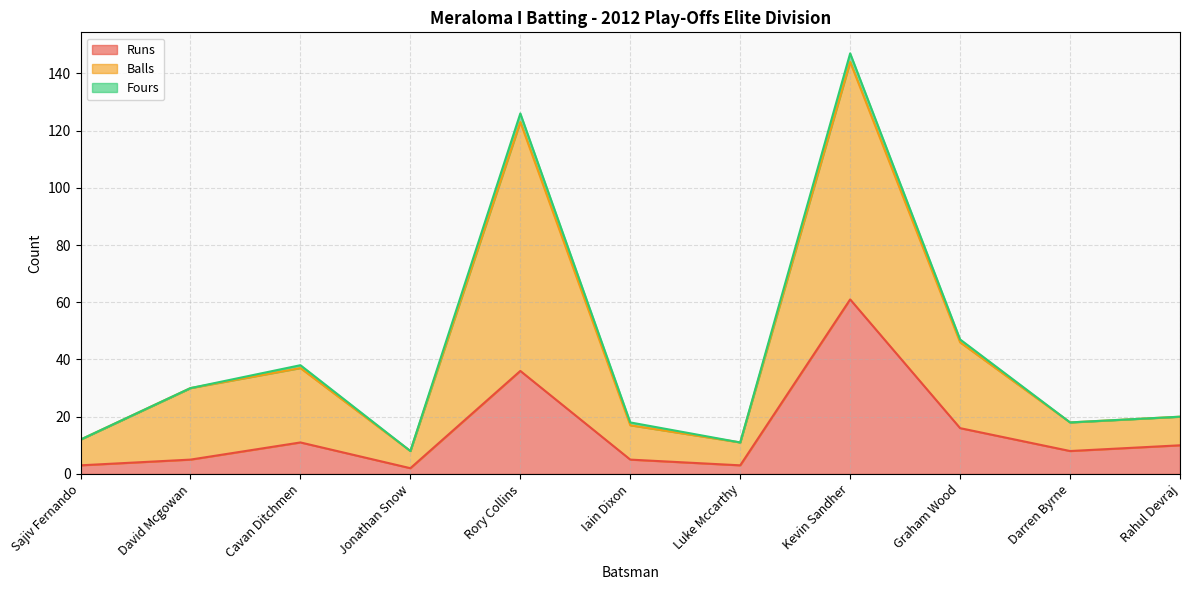

What is the approximate value of Runs at Jonathan Snow?

2